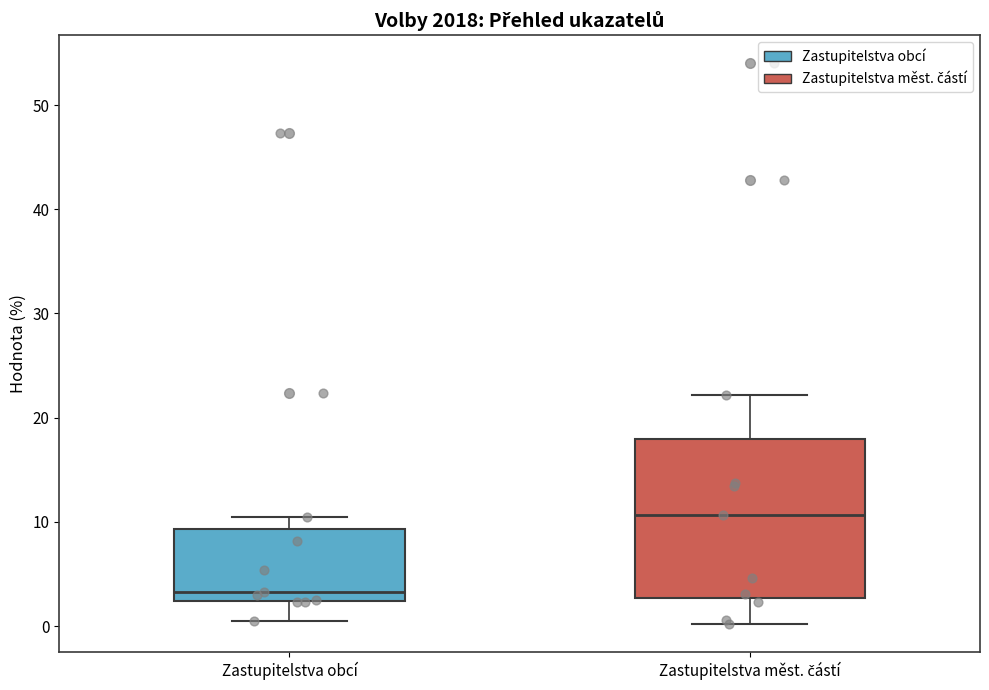

Reading left to right, transcribe this box plot: for each box, give where its median line is, the range the box spans, and where its two whiskers end, as read against the y-axis. The values are not printed on the chart, so give them approximately, as read against the axis.

Zastupitelstva obcí: median 3, box 2 to 9, whiskers 1 to 11
Zastupitelstva měst. částí: median 11, box 3 to 18, whiskers 0 to 22